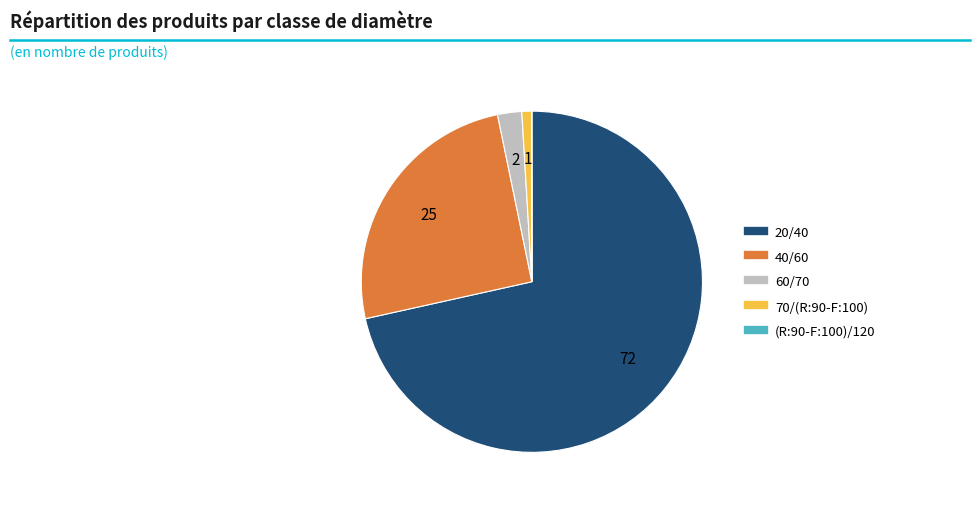

Which has a higher value, 70/(R:90-F:100) or 60/70?

60/70